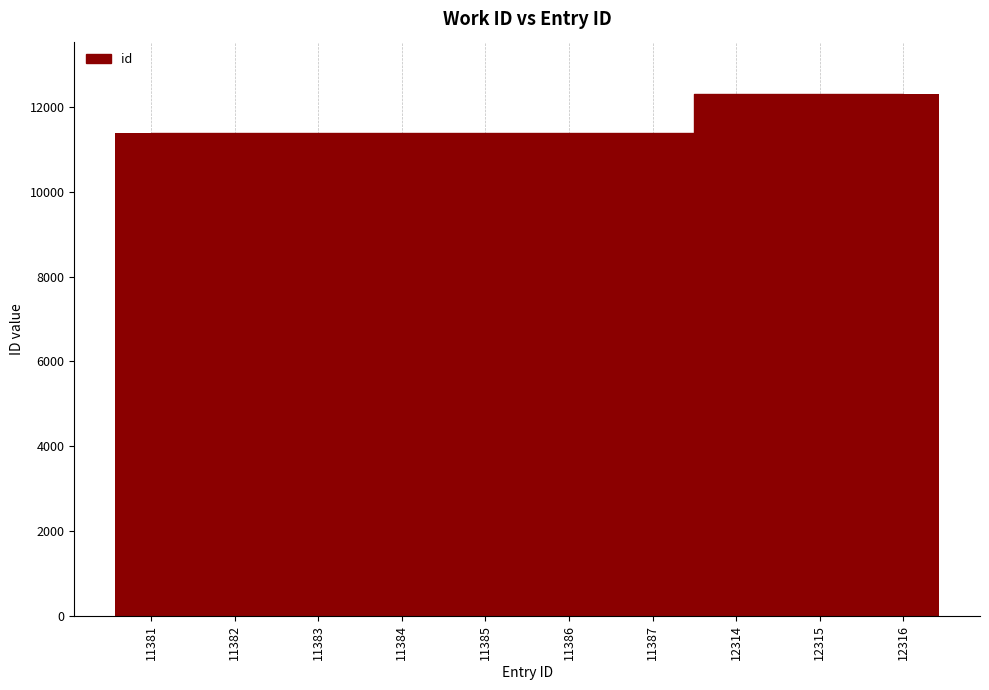

Count the number of data series in this chart.

1